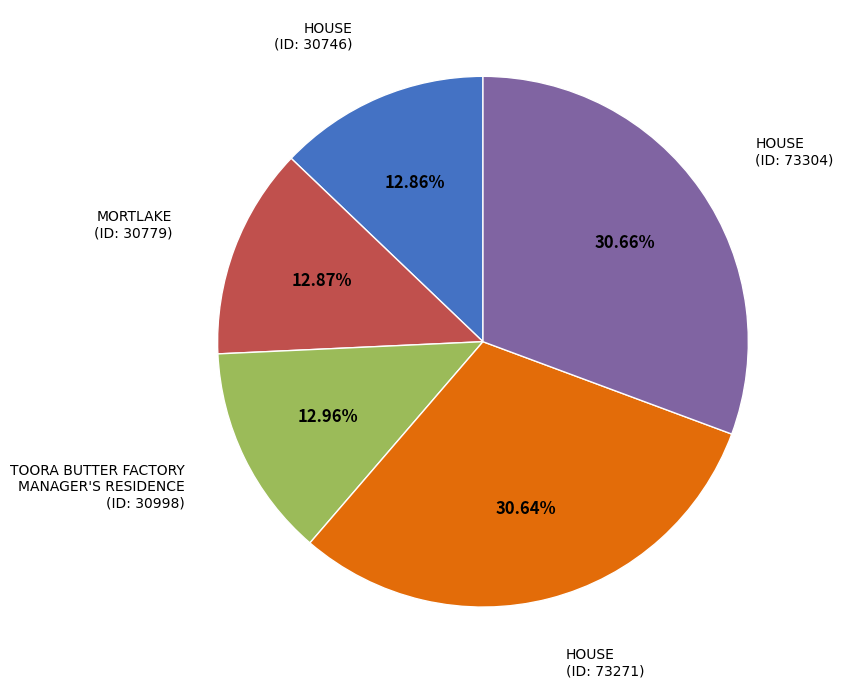

Is there a majority slice in this chart?

No